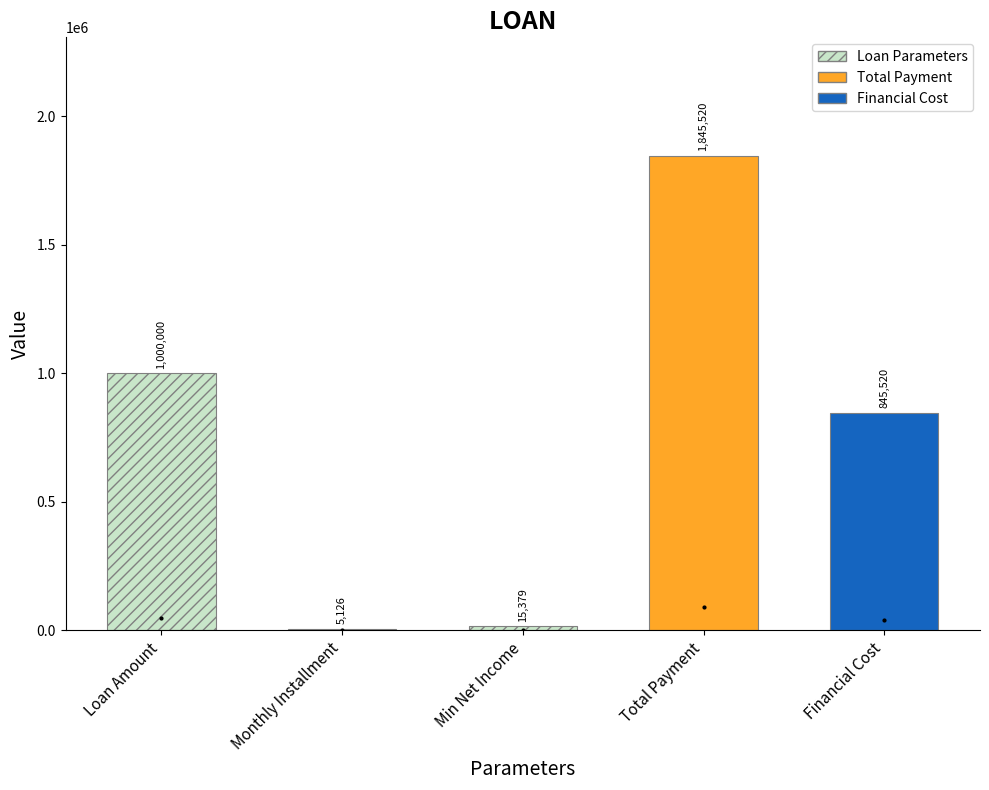

True or false: the data shows 484307.2 at Financial Cost.

False